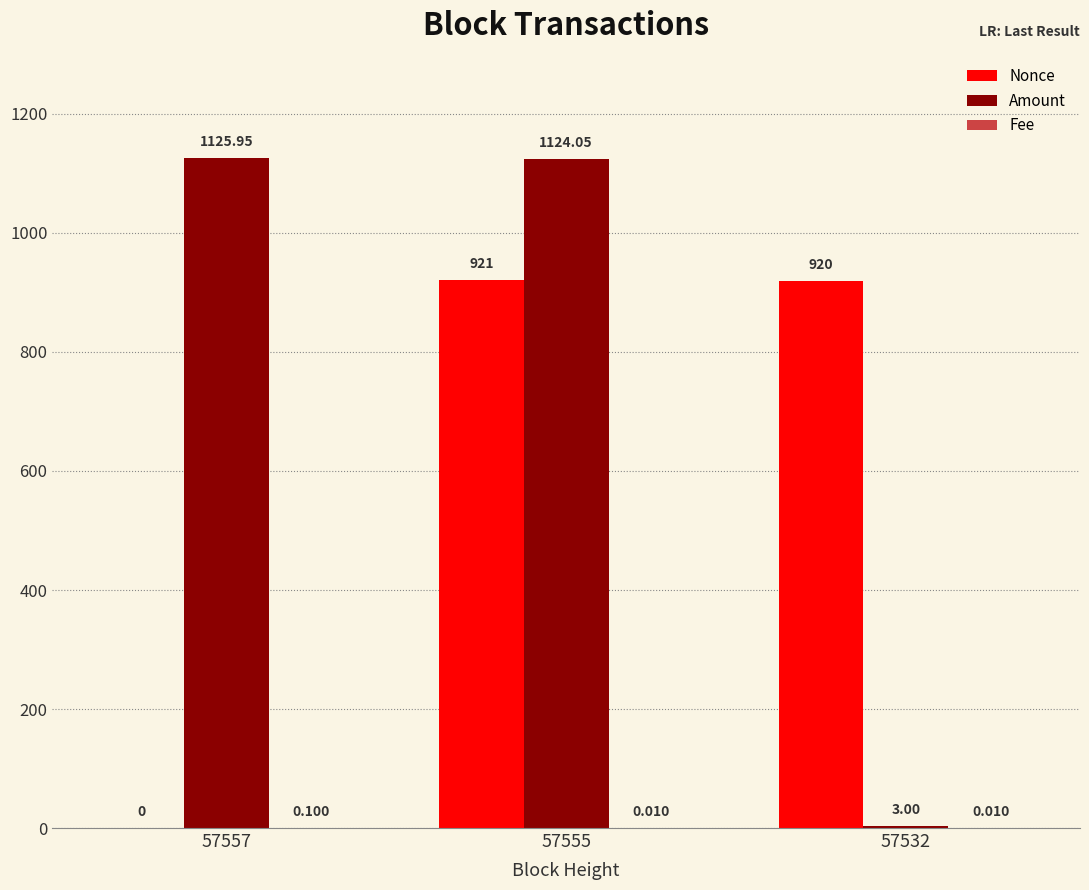

Which series has the largest total across all categories?

Amount